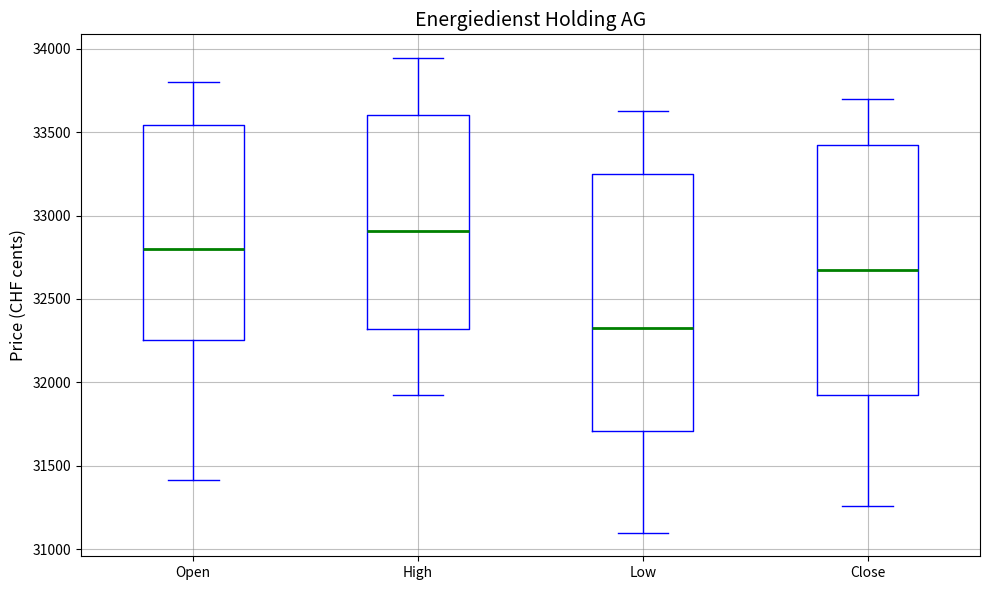

Where is the upper edge of the box for High on the y-axis? The values are not printed on the chart, so give them approximately, as read against the axis.

33600